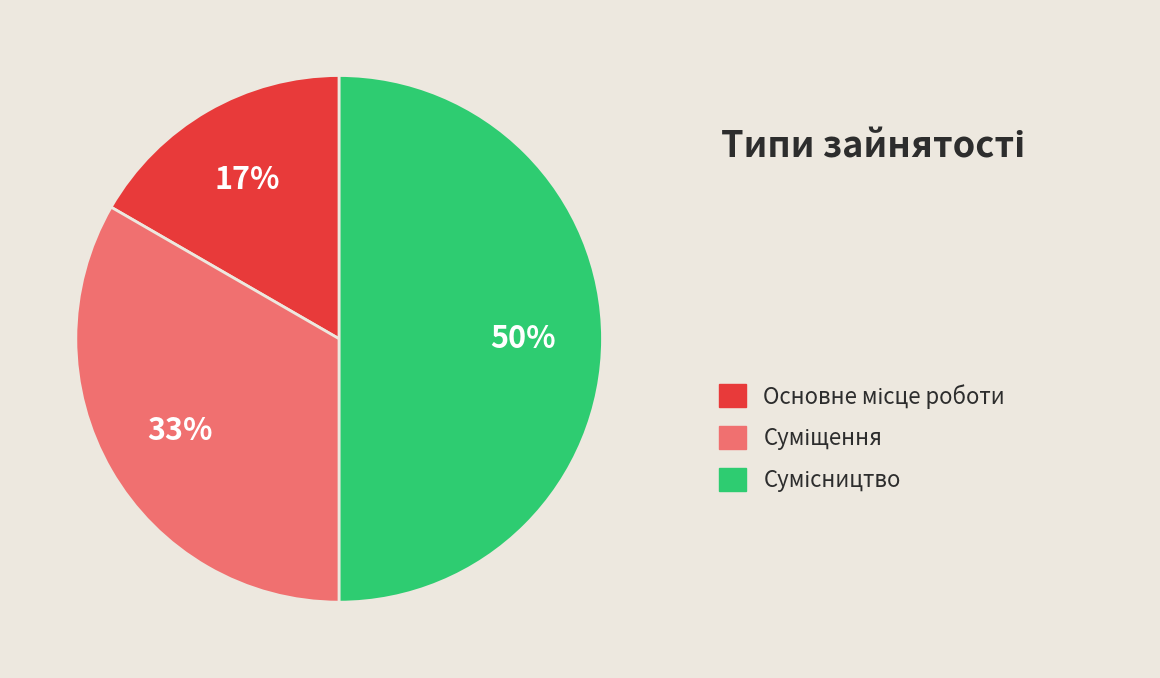

To the nearest percent, what is the average slice percentage?

33%